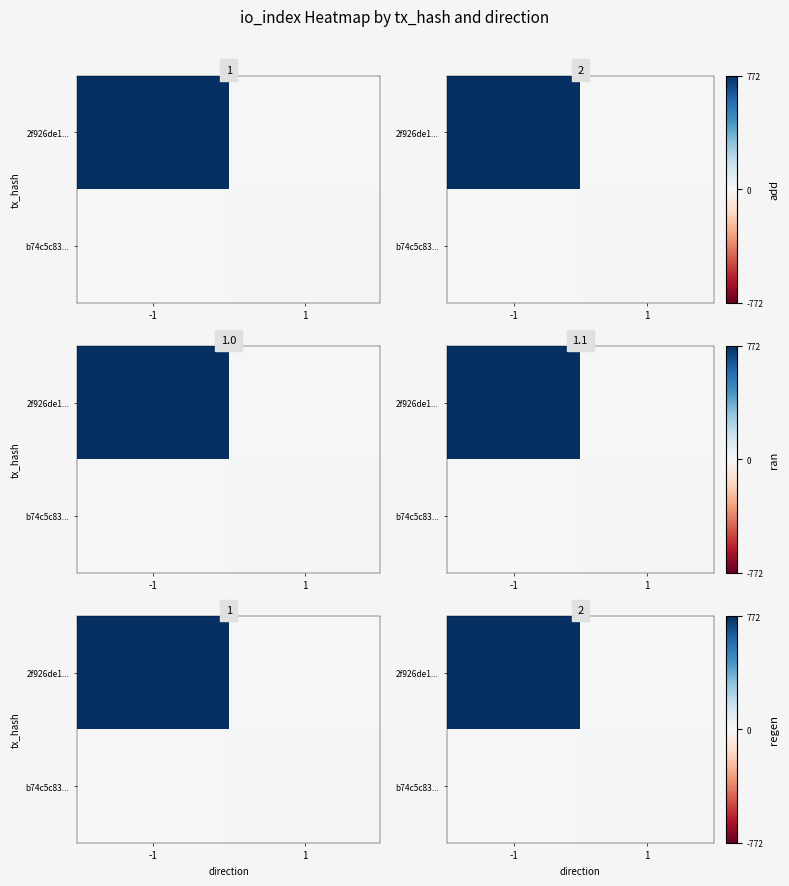

What is the sum of the row_1 values at 1 and -1?

7